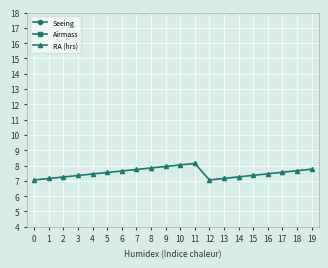

What is the value of the RA (hrs) point at the 3rd from the left?

7.3